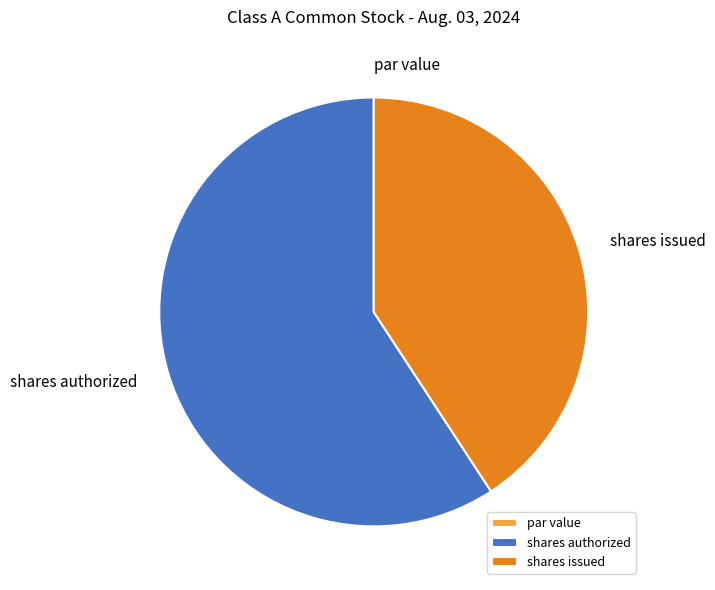

Which slice is the largest?

shares authorized